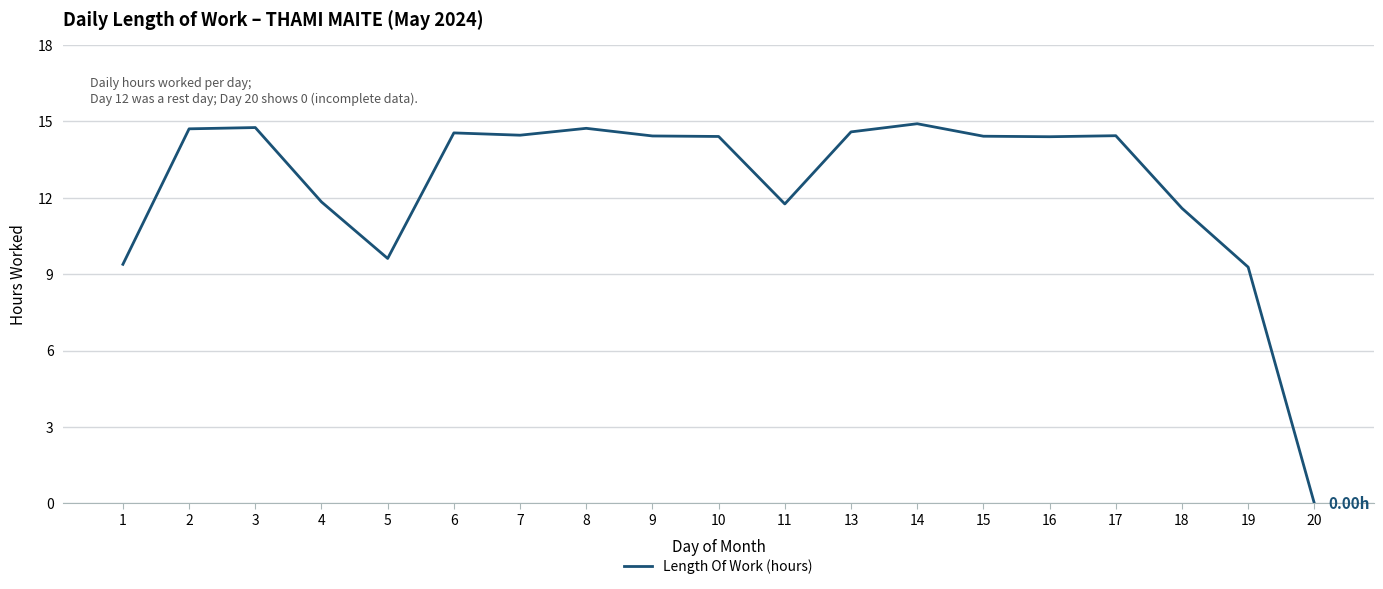

How many positive values are there?

18